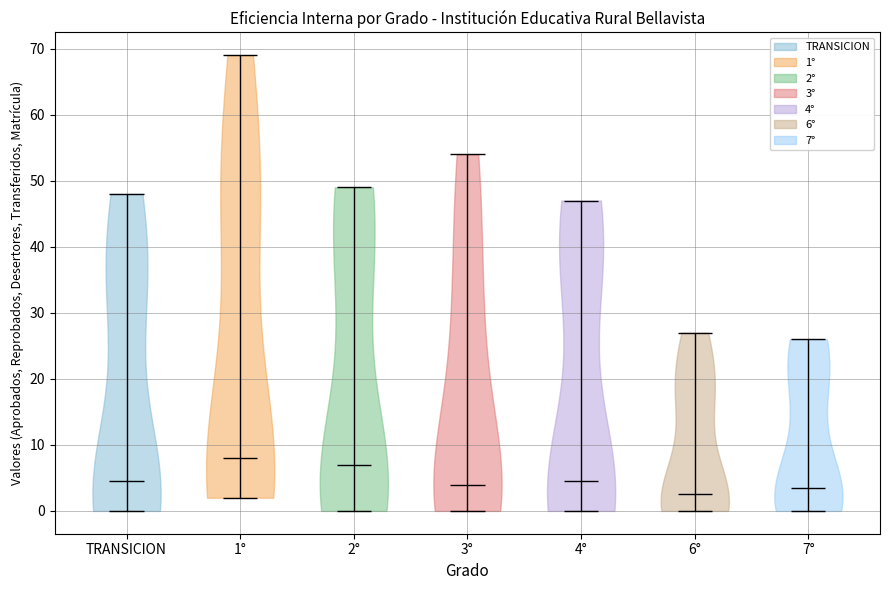

Which violin has the lowest median line?

6°